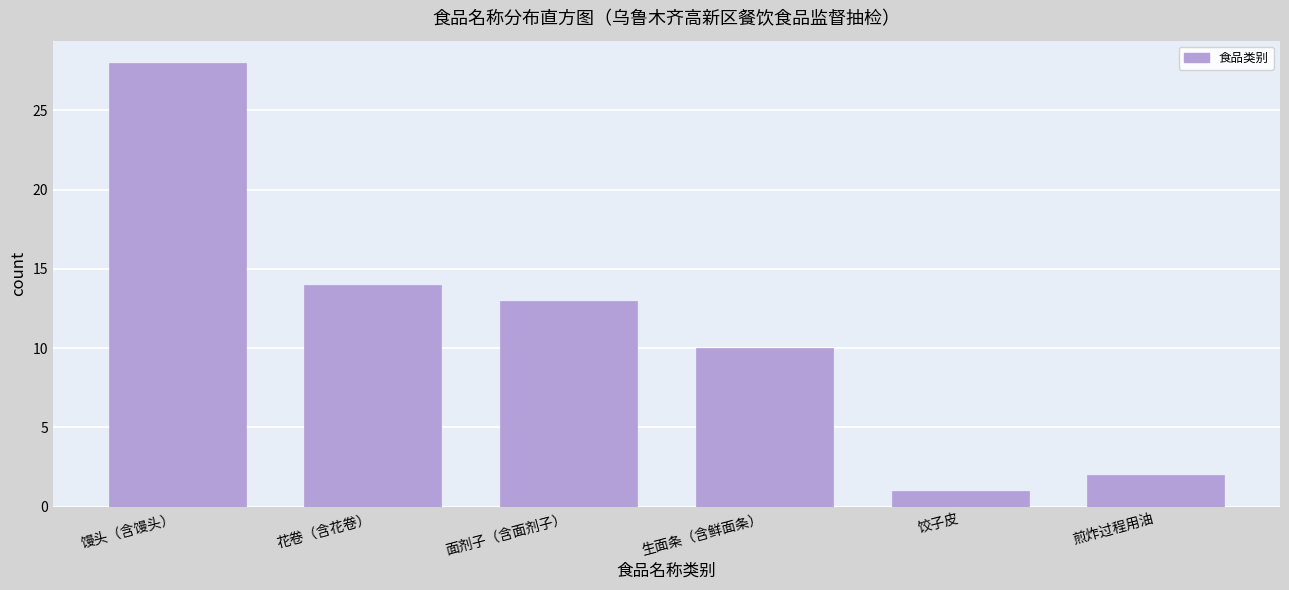

Reading left to right, extract all data points from this chart.

馒头（含馒头）=28	花卷（含花卷）=14	面剂子（含面剂子）=13	生面条（含鲜面条）=10	饺子皮=1	煎炸过程用油=2